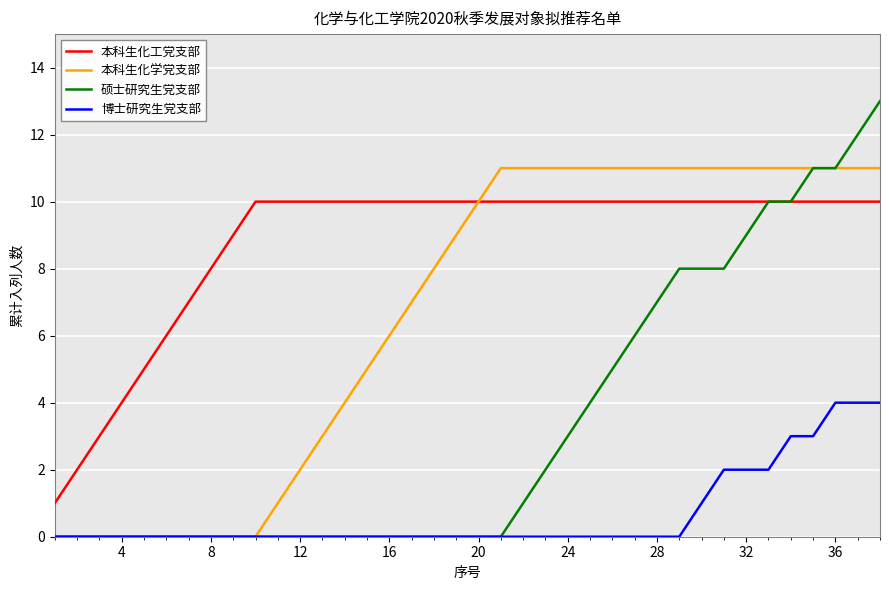

True or false: 本科生化工党支部 and 博士研究生党支部 intersect in this chart.

False